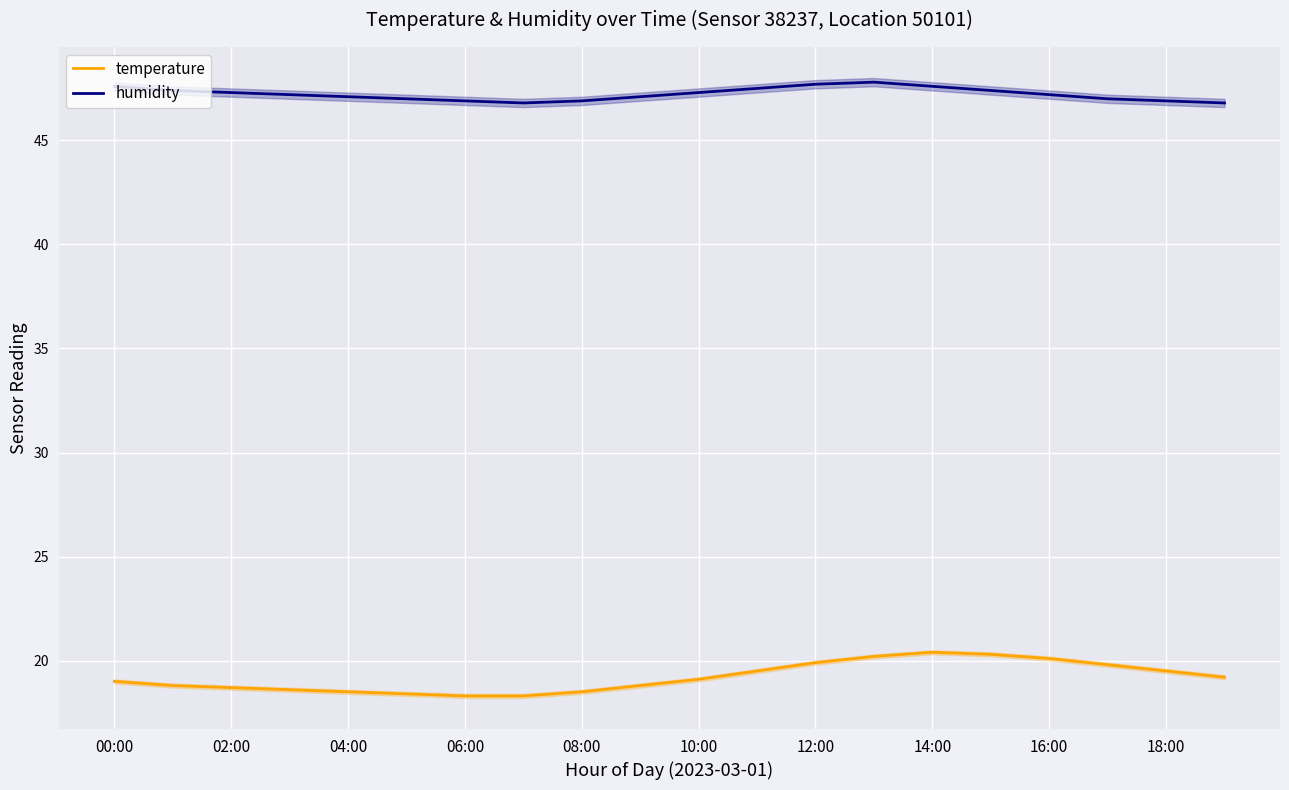

What is the value of the temperature point at the 13th from the left?

19.9